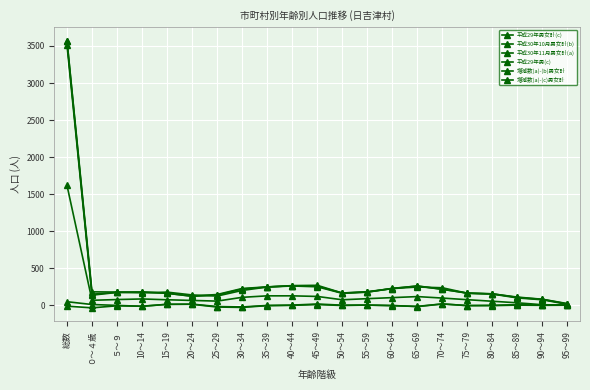

Does the chart have visible grid lines?

Yes